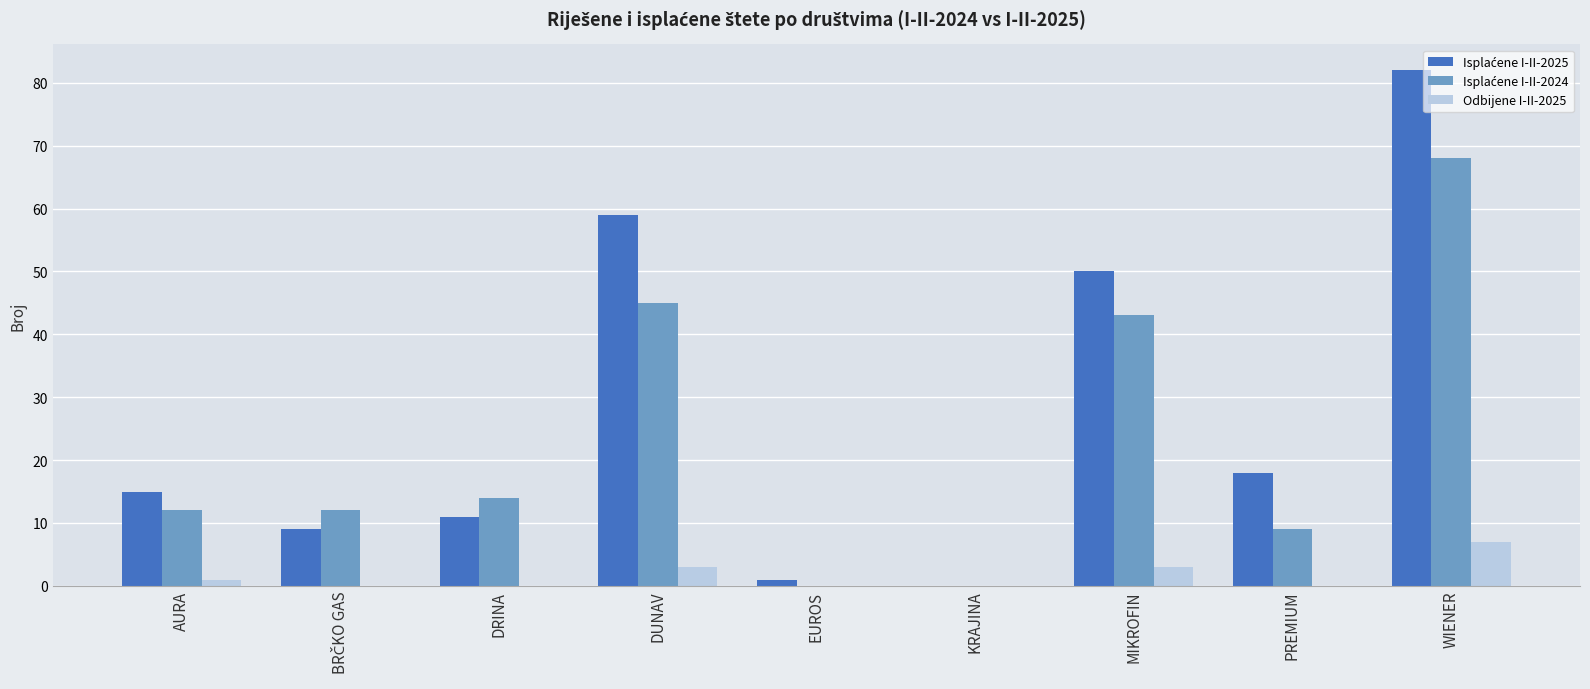

What is the total value across all series at WIENER?

157